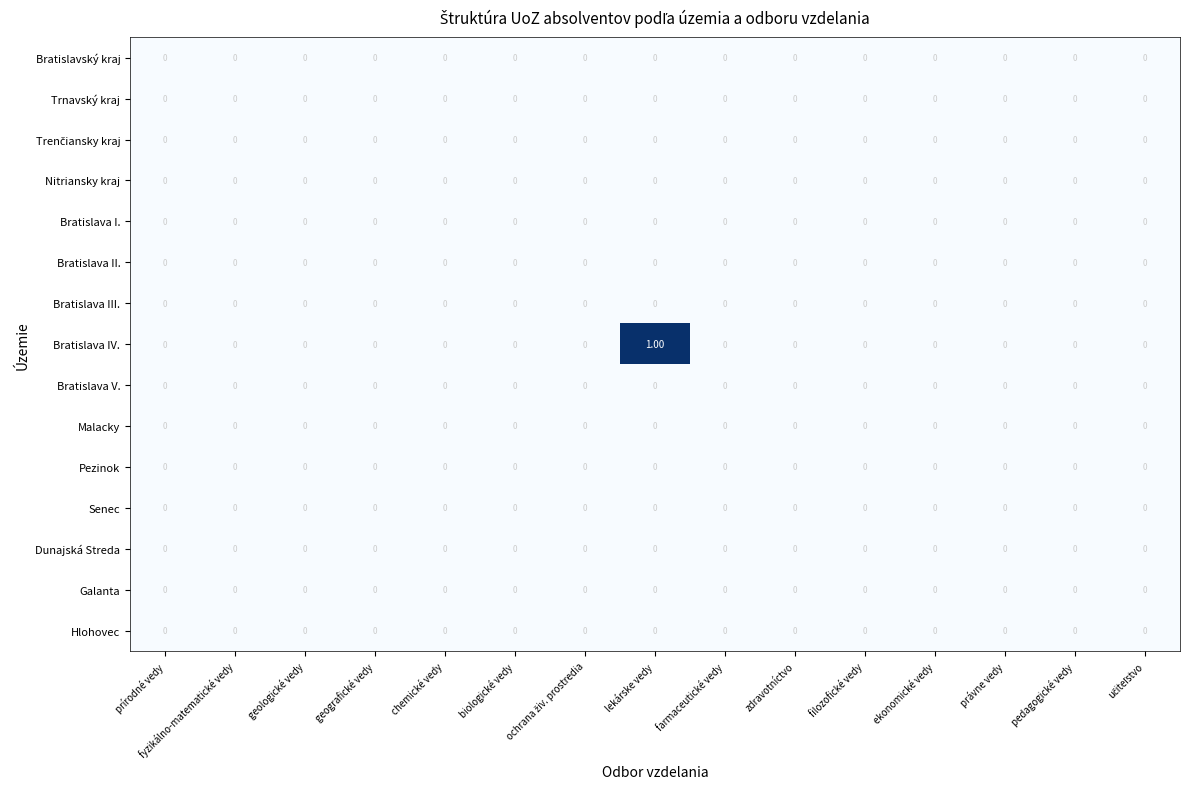

Which series has the largest range (max minus min)?

Bratislava IV.